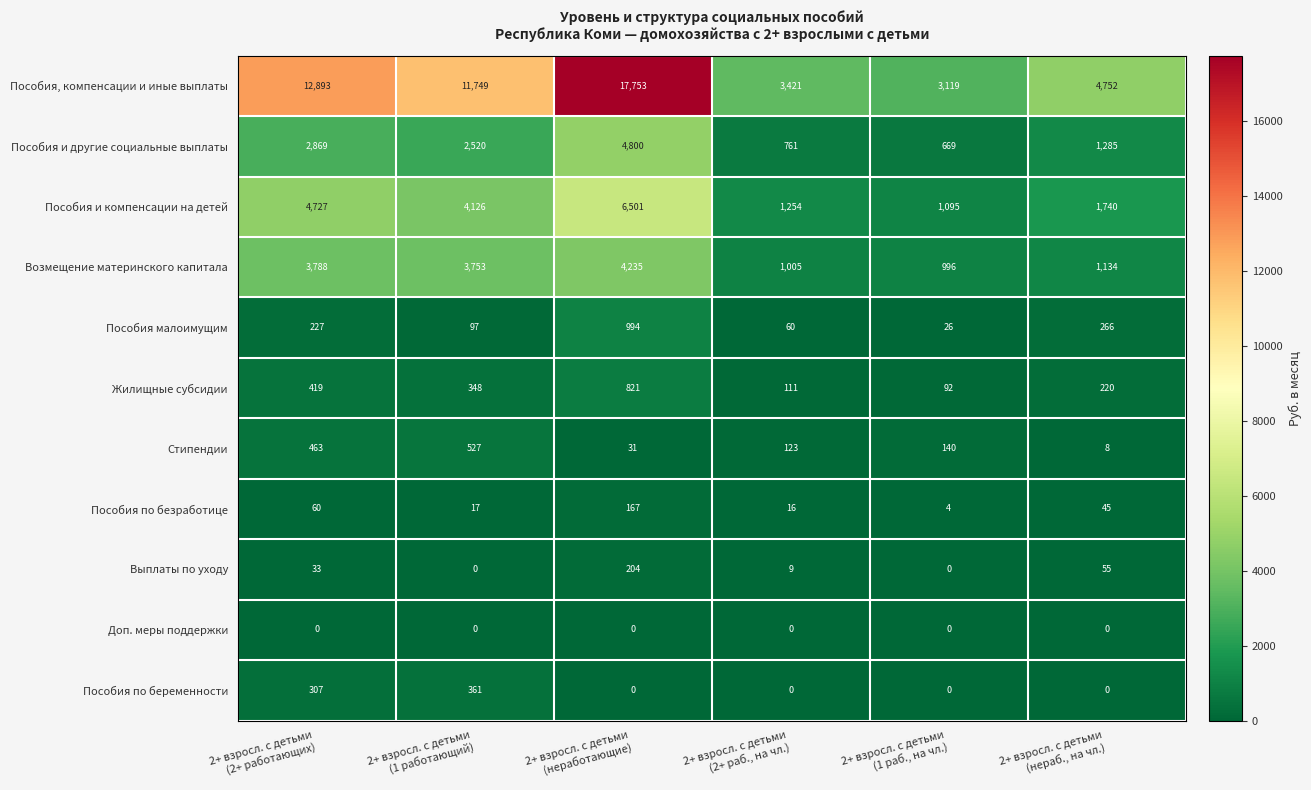

What is the difference between the maximum and second lowest values in the Пособия малоимущим series?

934